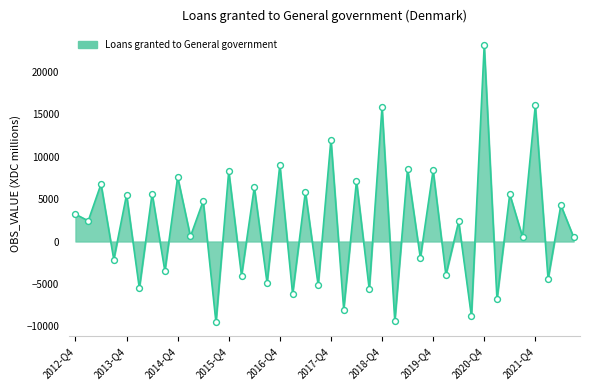

What is the difference between the maximum and minimum values?

32620